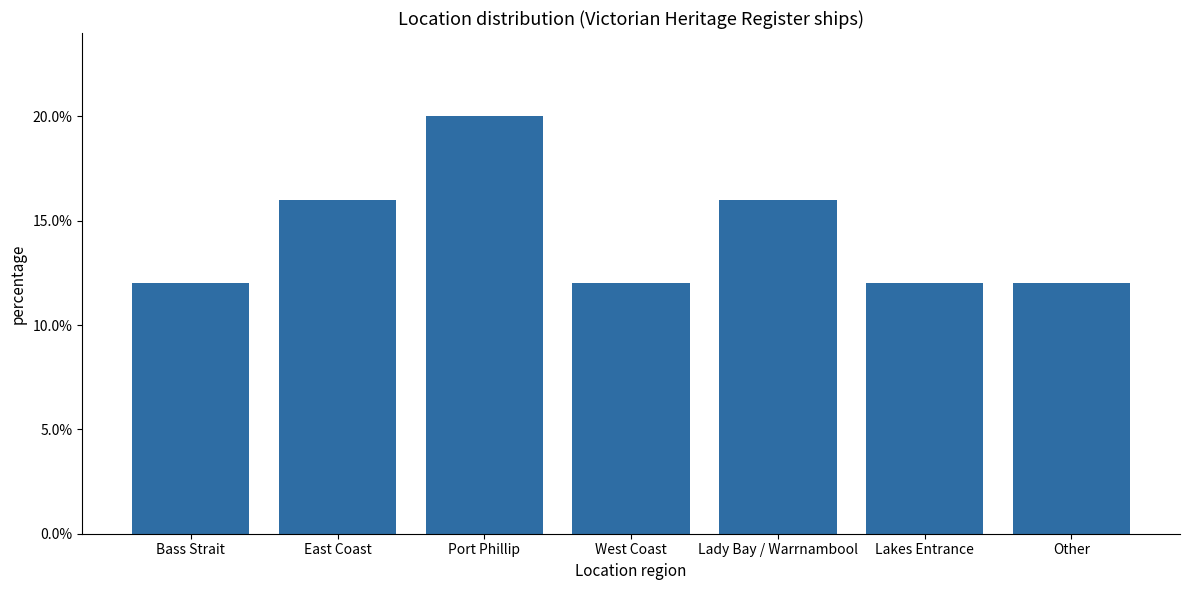

Which category has the highest value across all series?

Port Phillip